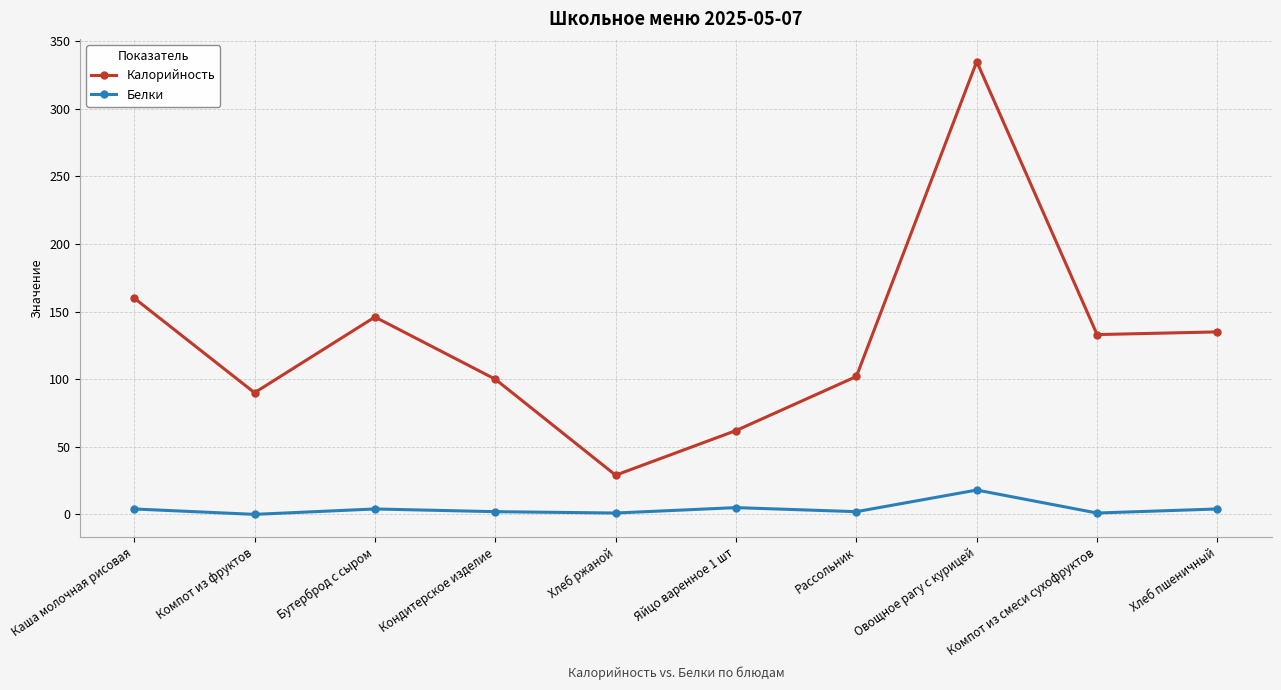

What is the average value of the Калорийность series?

129